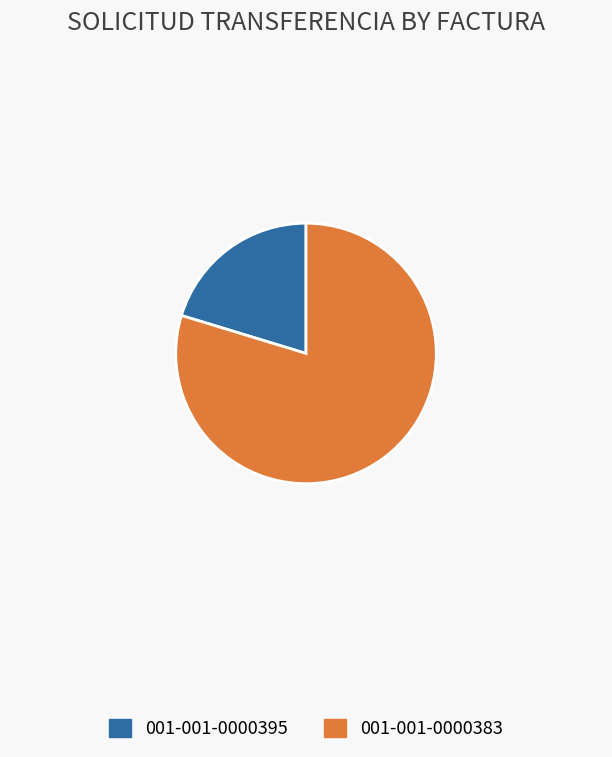

Count the number of slices in the pie.

2